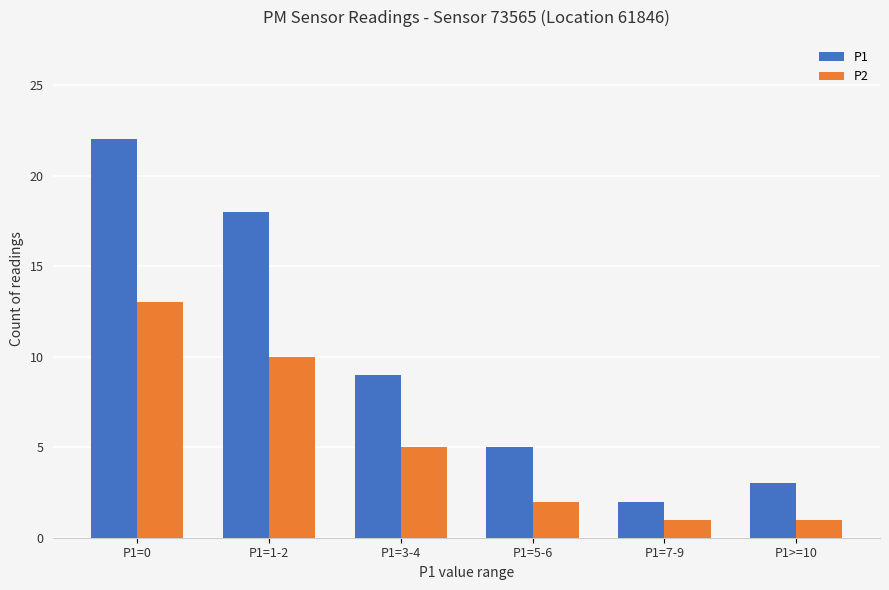

How many data points does each series have?

6